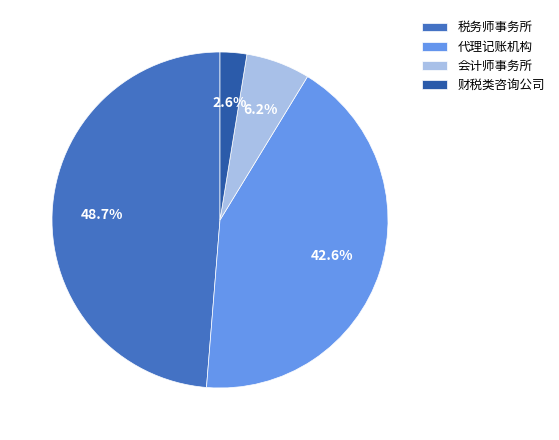

The 会计师事务所 slice represents 6% of the pie. True or false?

True